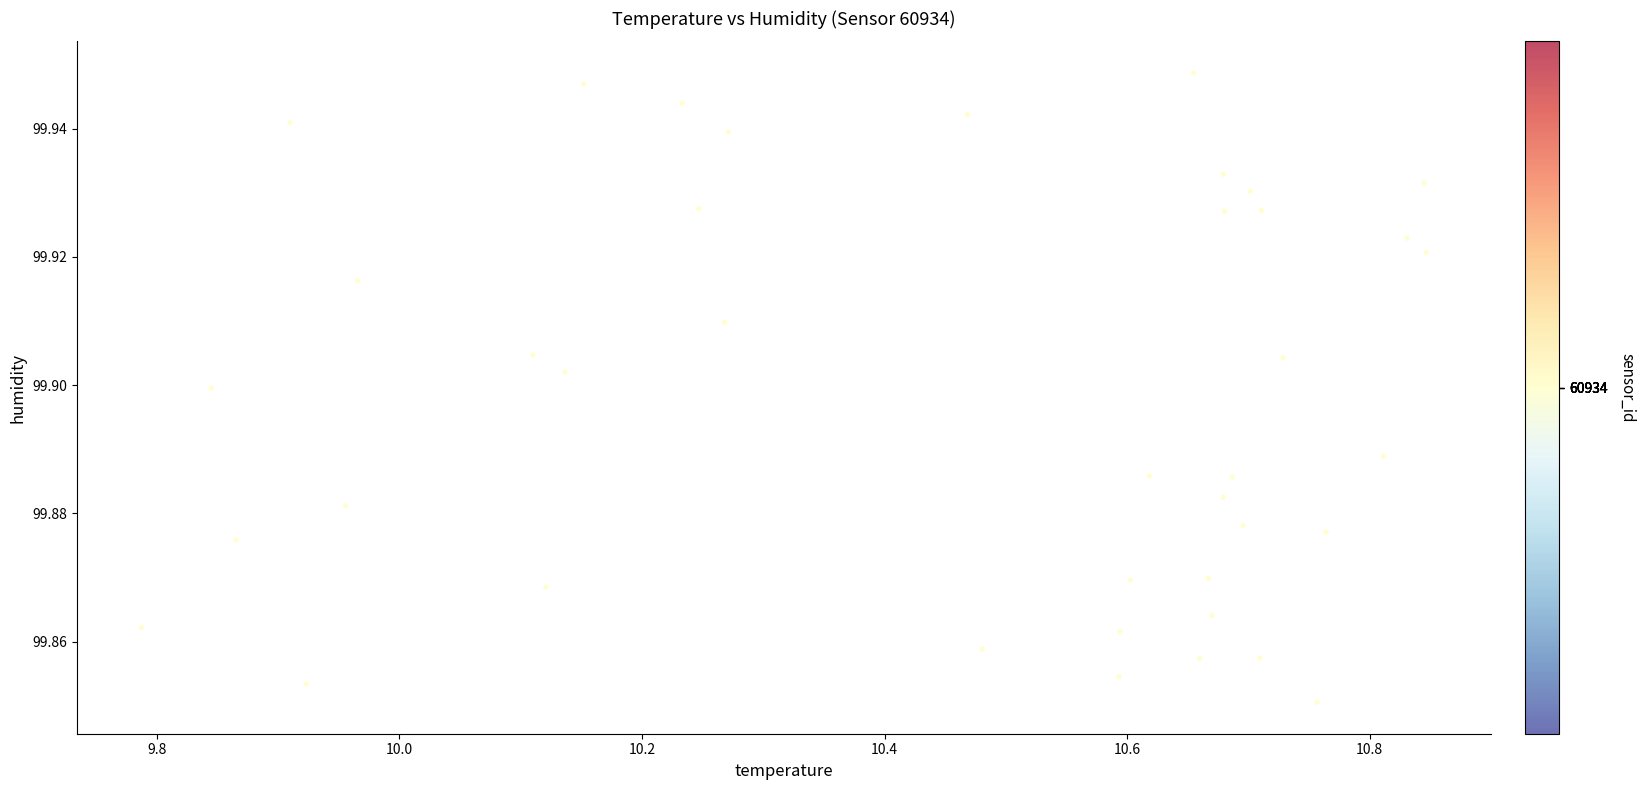

What is the range of X values (max minus min)?

1.1